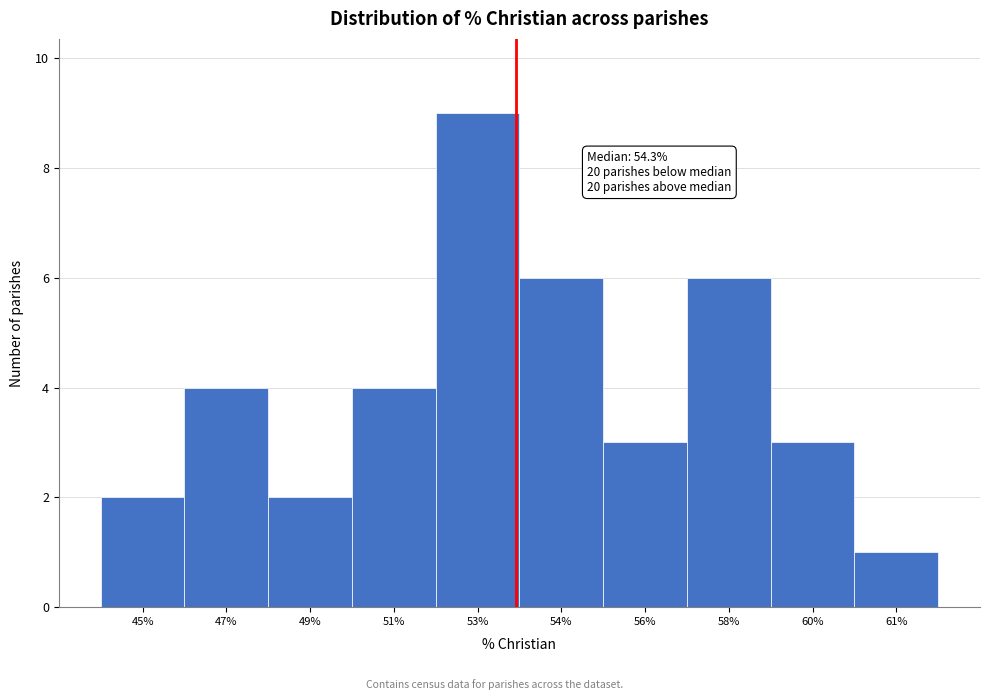

Reading left to right, what are all the values shown in this chart?

45%=2	47%=4	49%=2	51%=4	53%=9	54%=6	56%=3	58%=6	60%=3	61%=1